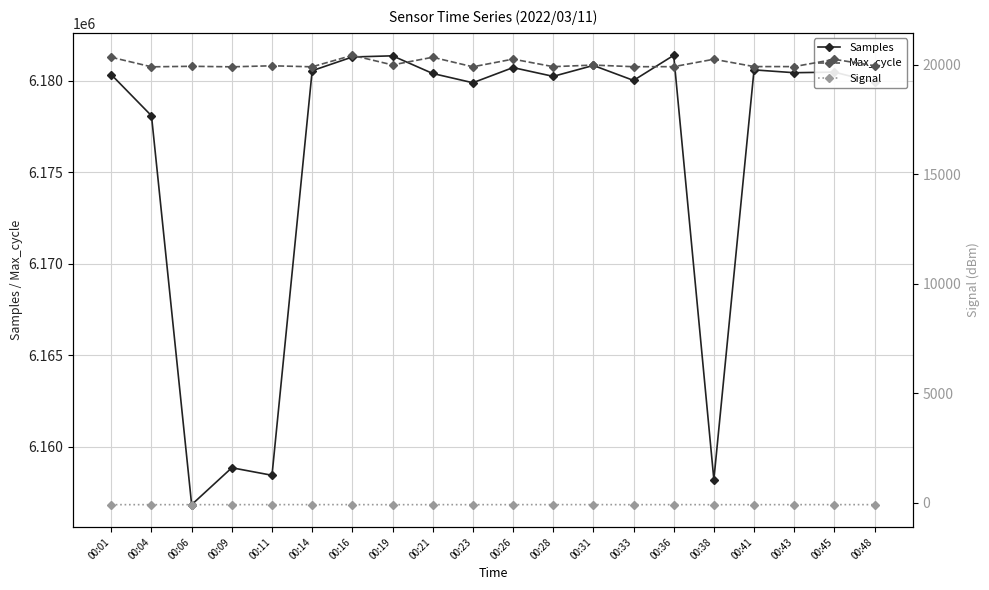

What is the value of the Max_cycle point at the 16th from the left?

20262